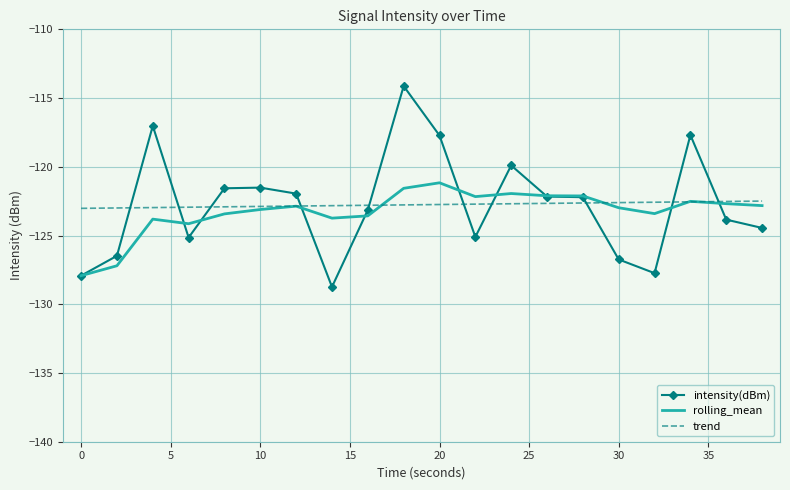

Rank the series by their maximum value, from lowest to highest.

trend, rolling_mean, intensity(dBm)